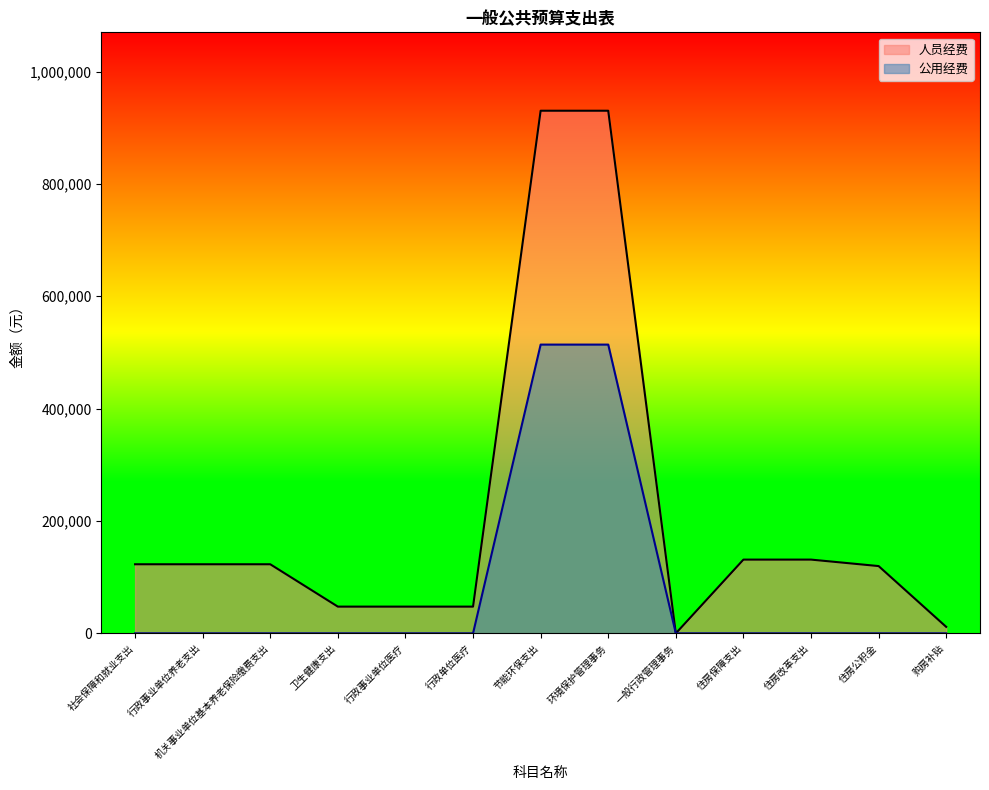

Where does the 人员经费 series first go above 122954?

节能环保支出